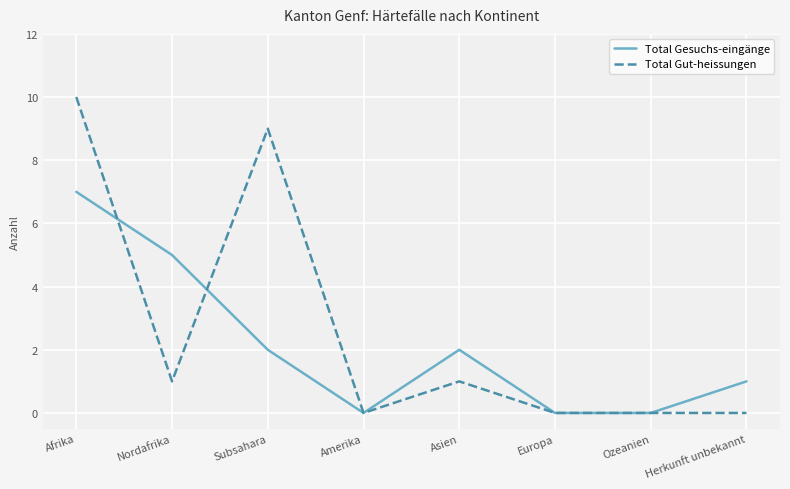

How many interior local peaks does the Total Gesuchs-eingänge series have?

1